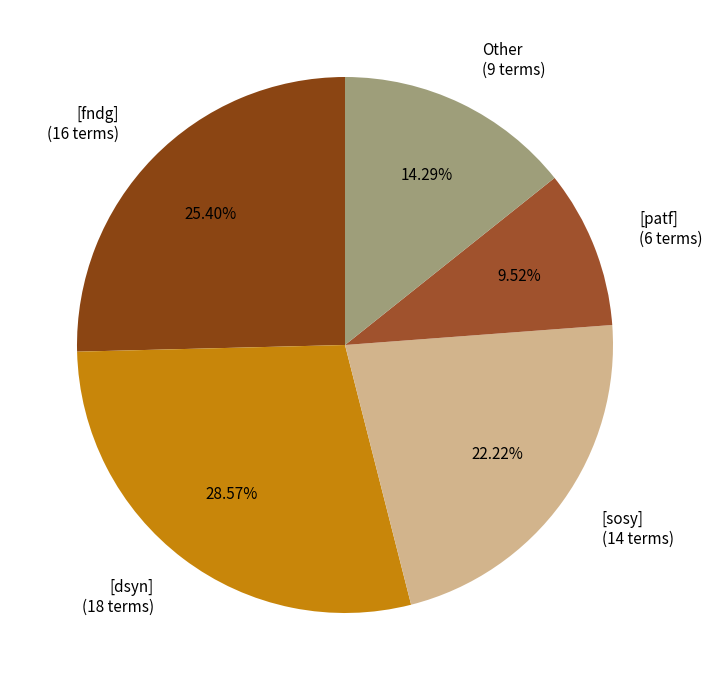

How many slices are in this pie chart?

5